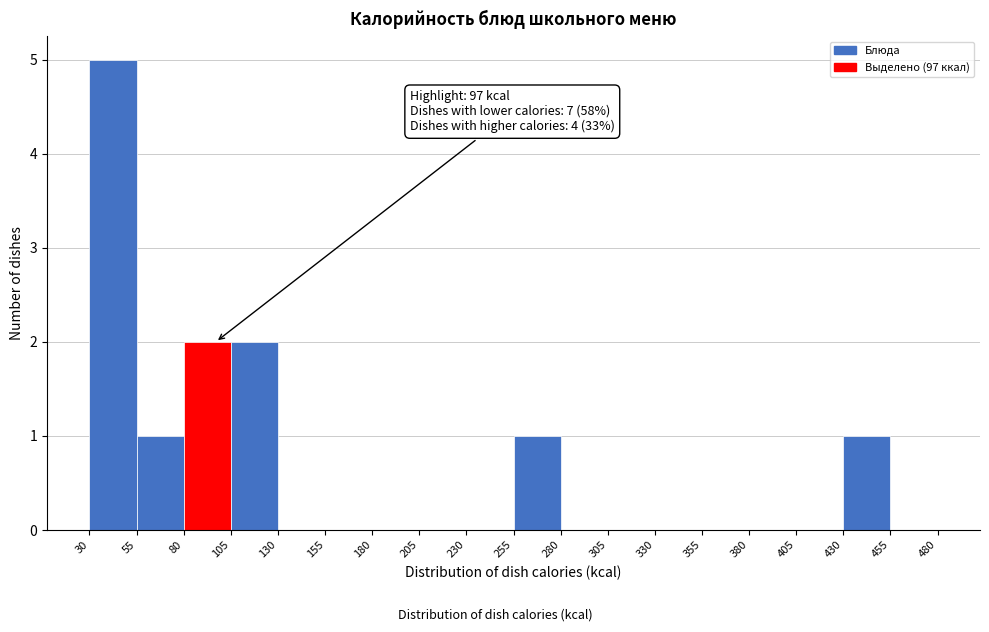

Which range on the x-axis has the tallest bar?

30 to 55